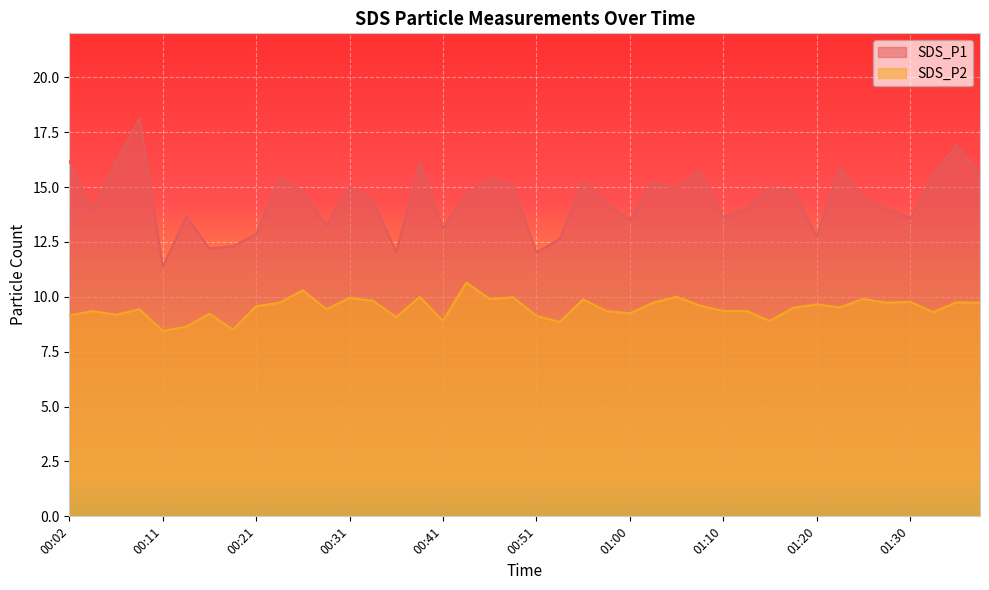

Reading left to right, what are all the values shown in this chart?

SDS_P1: 16.2	13.9	16.1	18.1	11.4	13.7	12.2	12.3	12.8	15.4	14.8	13.2	15.0	14.3	12.0	16.1	13.2	14.7	15.4	15.1	12.0	12.6	15.3	14.3	13.5	15.2	14.9	15.8	13.6	14.0	14.9	14.8	12.8	15.9	14.5	14.0	13.6	15.5	16.9	15.6
SDS_P2: 9.2	9.3	9.2	9.4	8.4	8.6	9.2	8.5	9.6	9.7	10.3	9.4	9.9	9.8	9.1	10.0	8.9	10.7	9.9	10.0	9.1	8.8	9.9	9.3	9.2	9.7	10.0	9.6	9.3	9.3	8.9	9.5	9.7	9.5	9.9	9.7	9.8	9.3	9.8	9.7